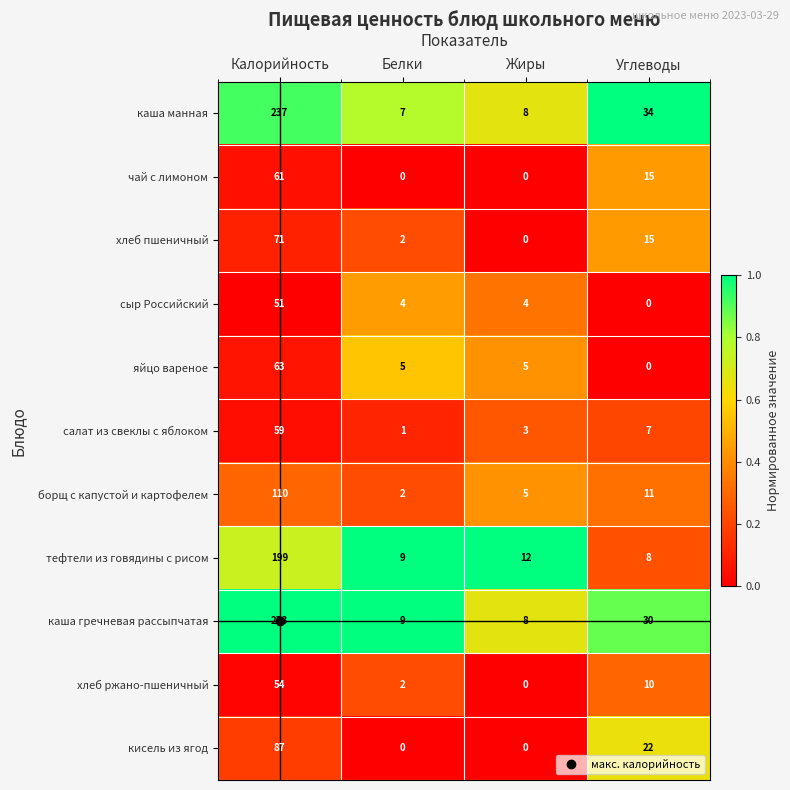

At how many categories does at least one series exceed 0?

4